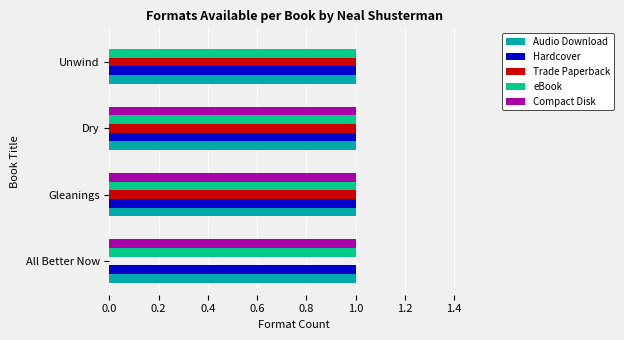

What is the total value across all series at All Better Now?

4